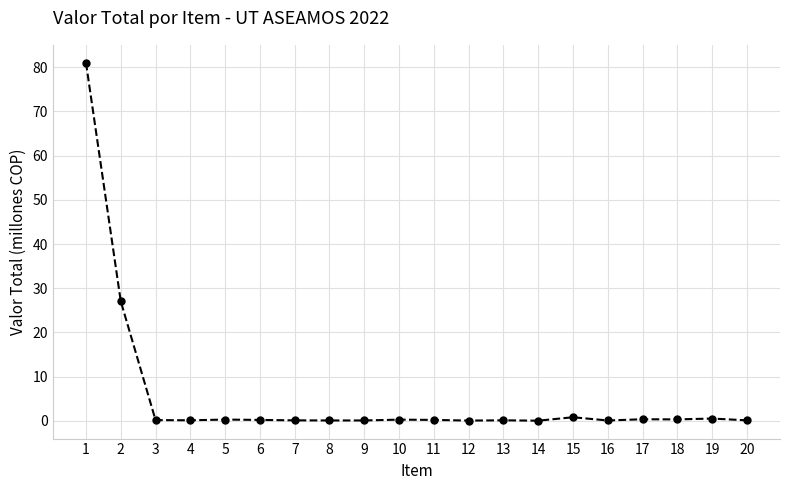

What is the maximum value shown in the chart?

81.0